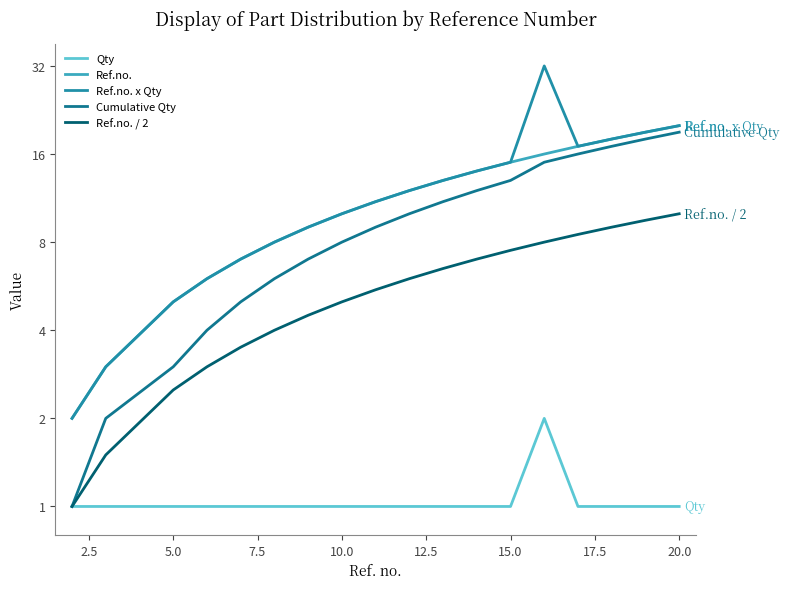

True or false: Ref.no. and Cumulative Qty intersect in this chart.

False